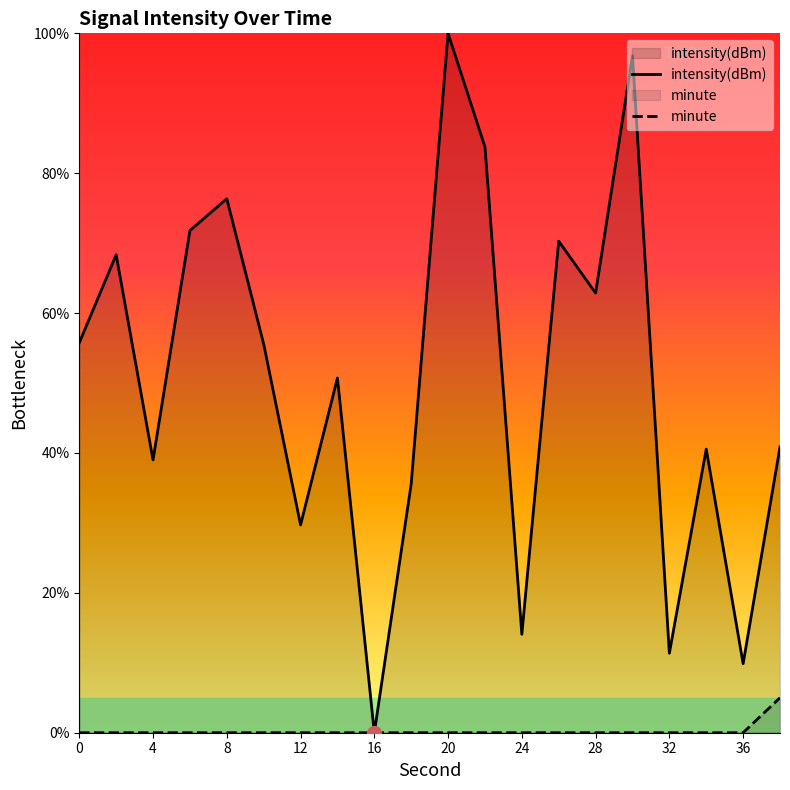

What is the highest value of the intensity(dBm) series?

100.0